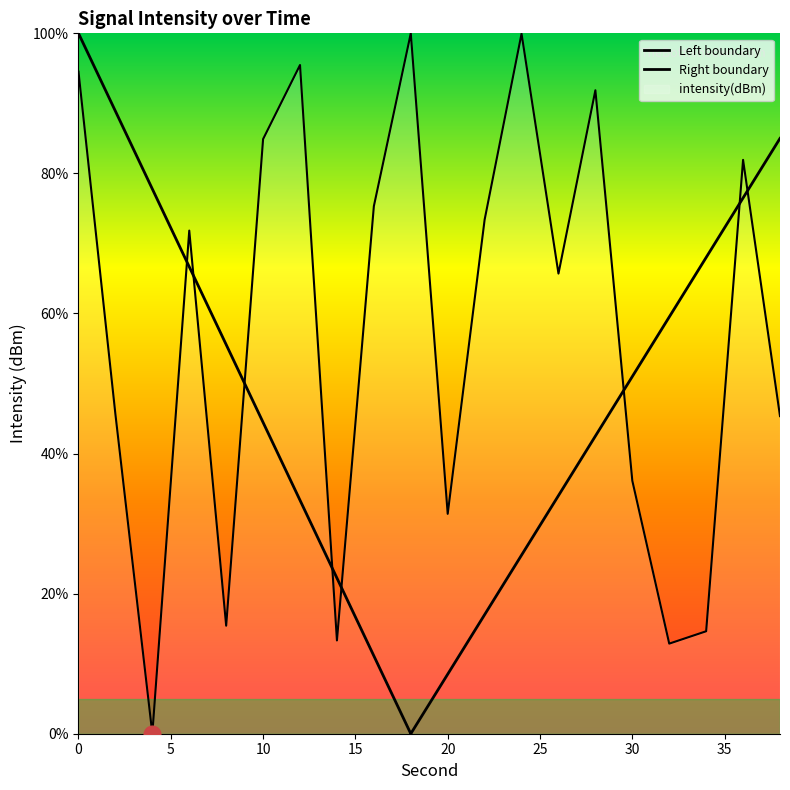

What is the greatest value displayed?

100.0